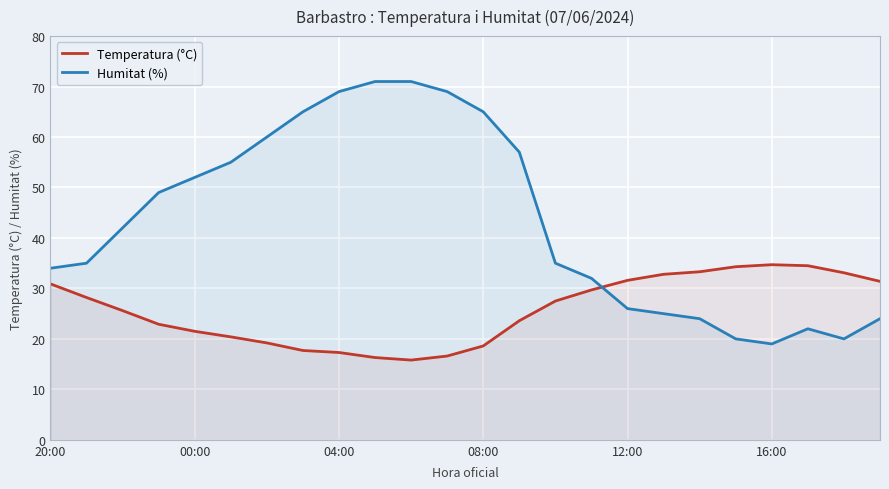

Rank the series by their average value, from lowest to highest.

Temperatura (°C), Humitat (%)